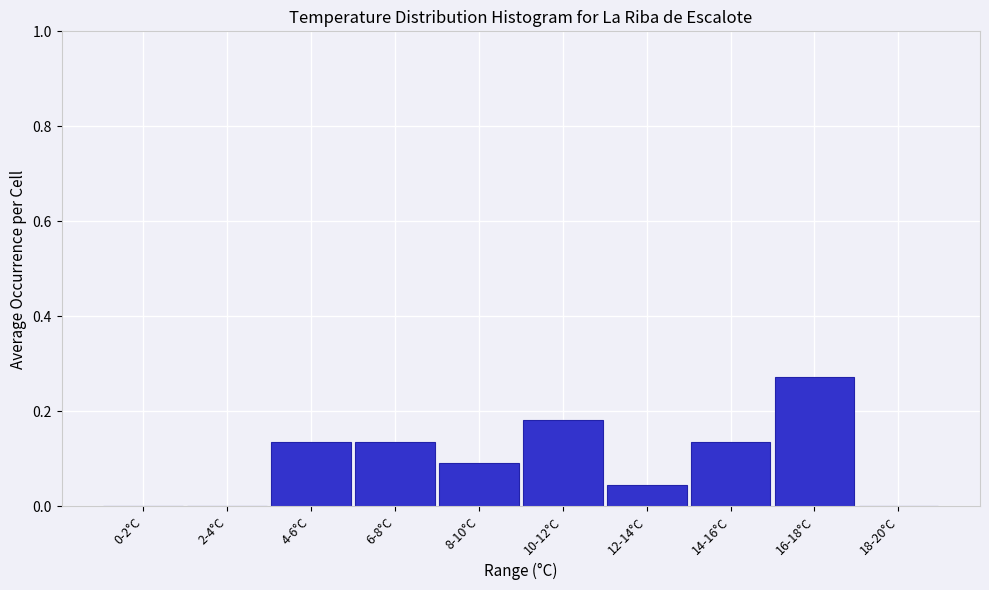

Between 10-12°C and 4-6°C, which is larger?

10-12°C